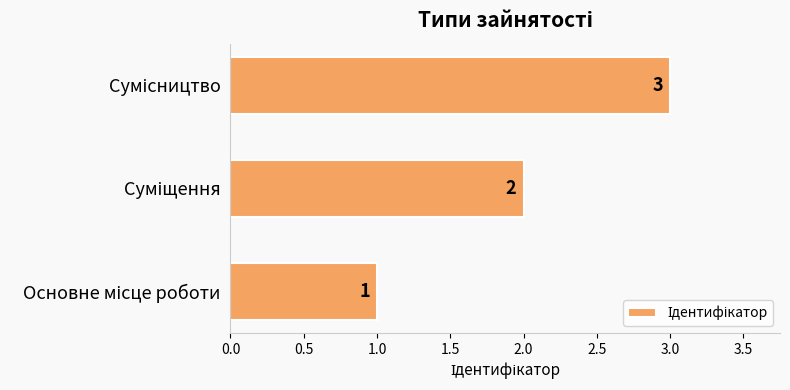

What is the maximum value shown in the chart?

3